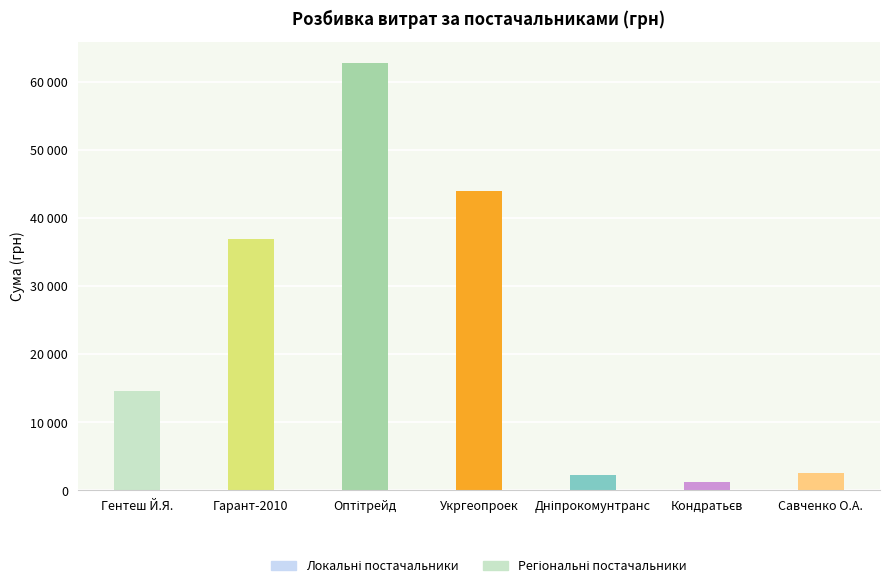

At which category does the chart reach its peak across all series?

Оптітрейд